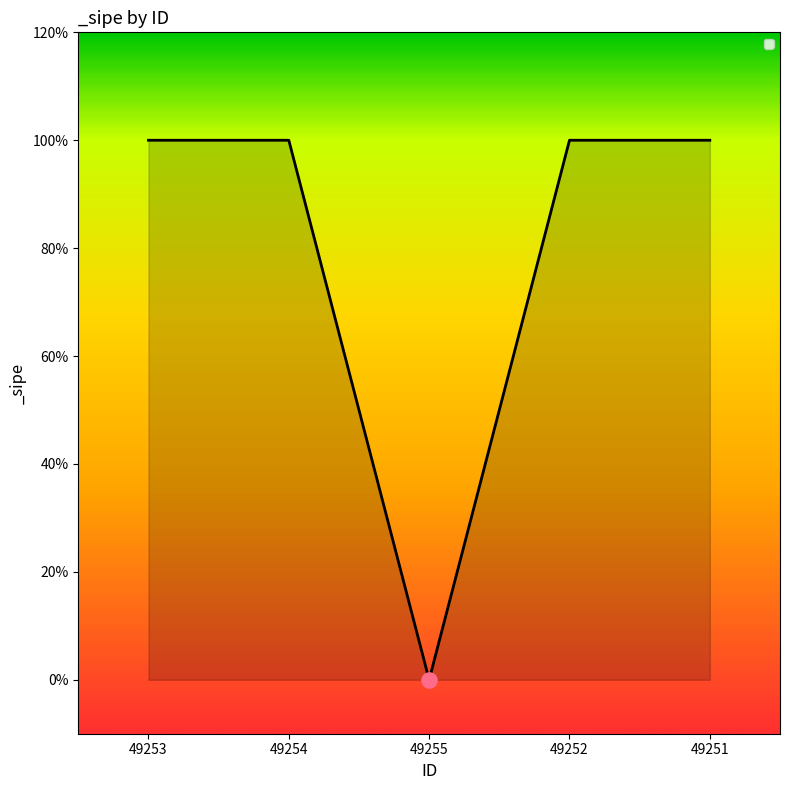

Between 49252 and 49254, which is larger?

49252